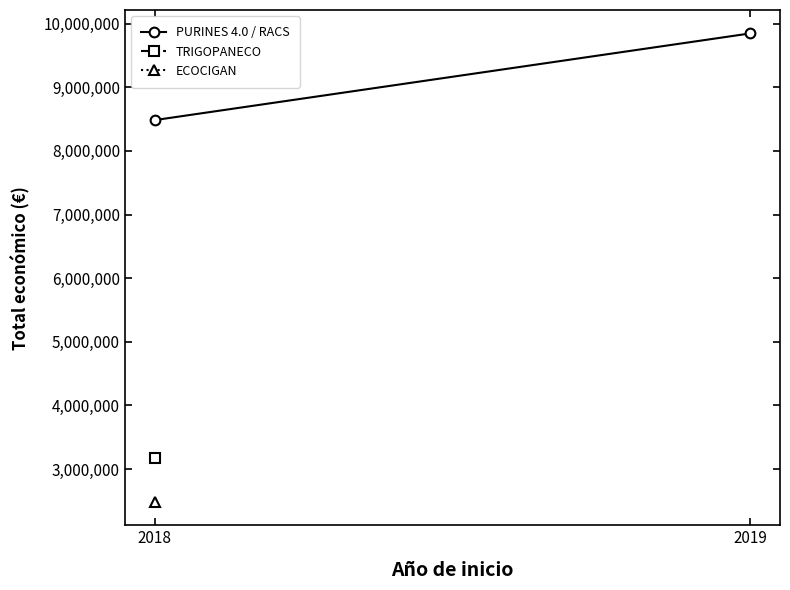

Count the values in the range 8484999 to 9847932.

2